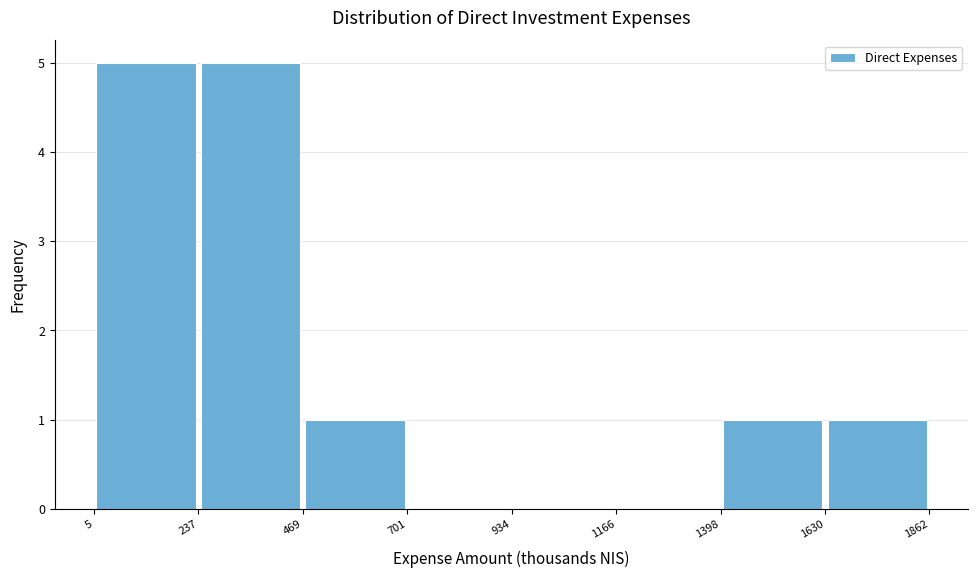

What is the height of the bar covering 1398 to 1630 on the x-axis? The values are not printed on the chart, so give them approximately, as read against the axis.

1